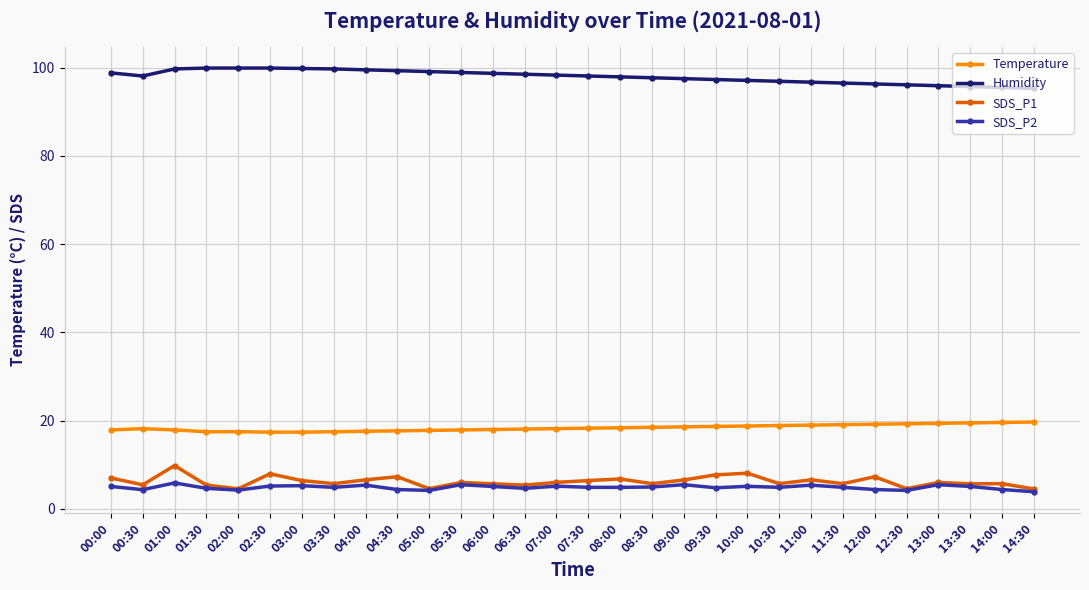

The SDS_P2 series shows 5.0 at 08:30. True or false?

True